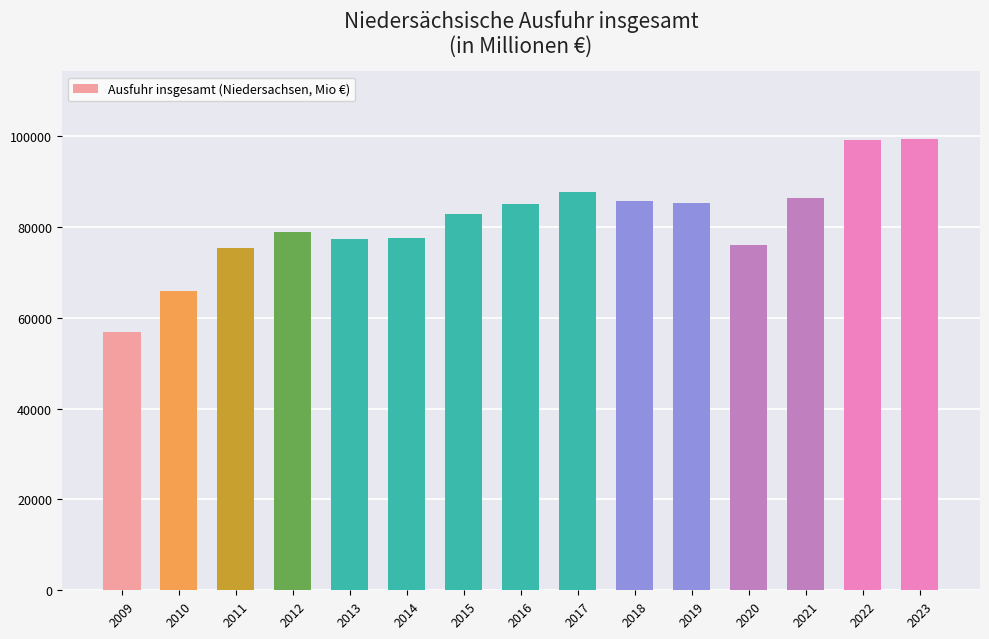

What is the difference between the maximum and second lowest values?

33520